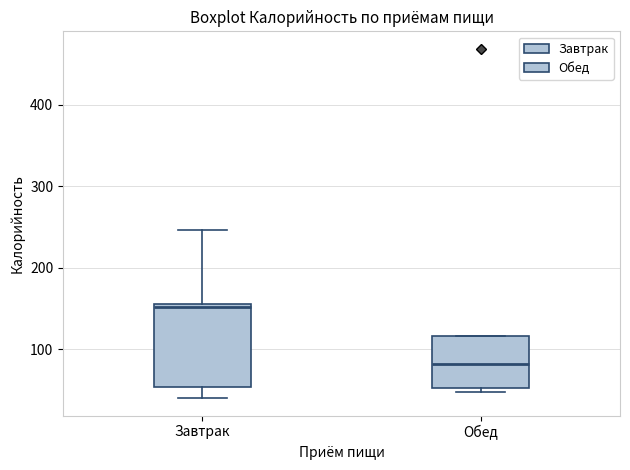

Which box has the highest median line?

Завтрак